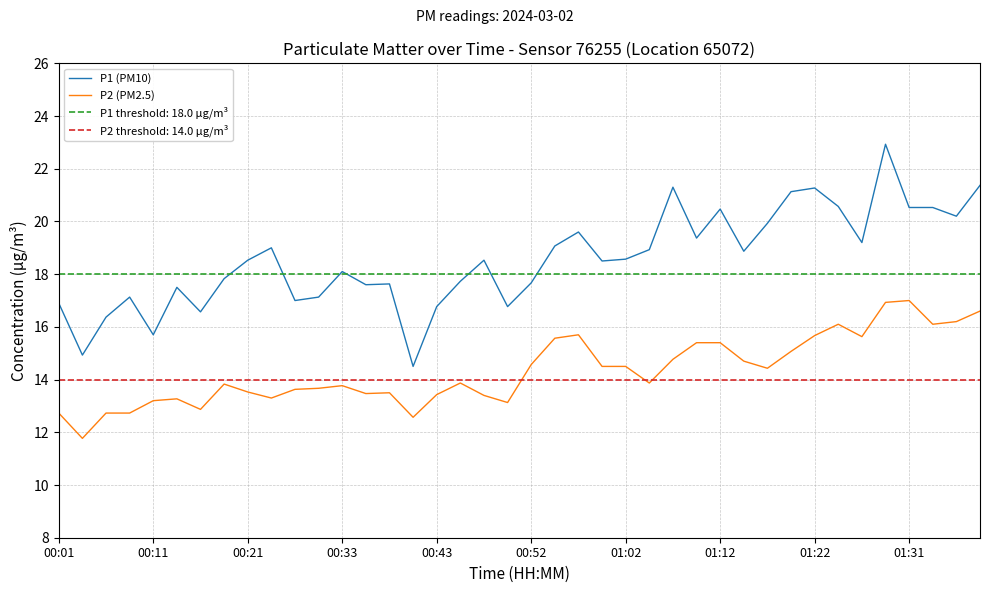

What is the minimum value shown in the chart?

11.8